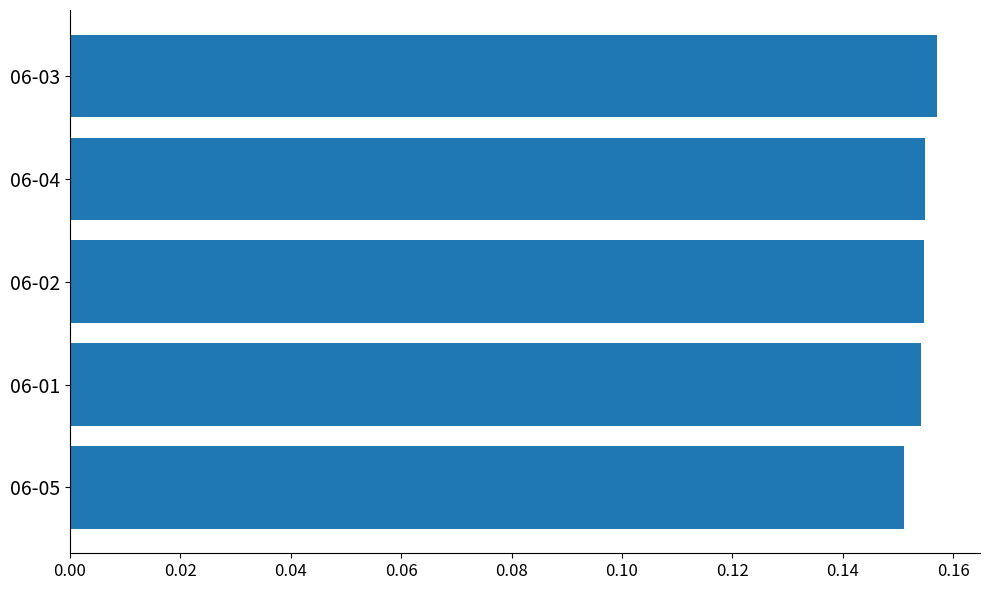

At which label is the value closest to 0?

06-05